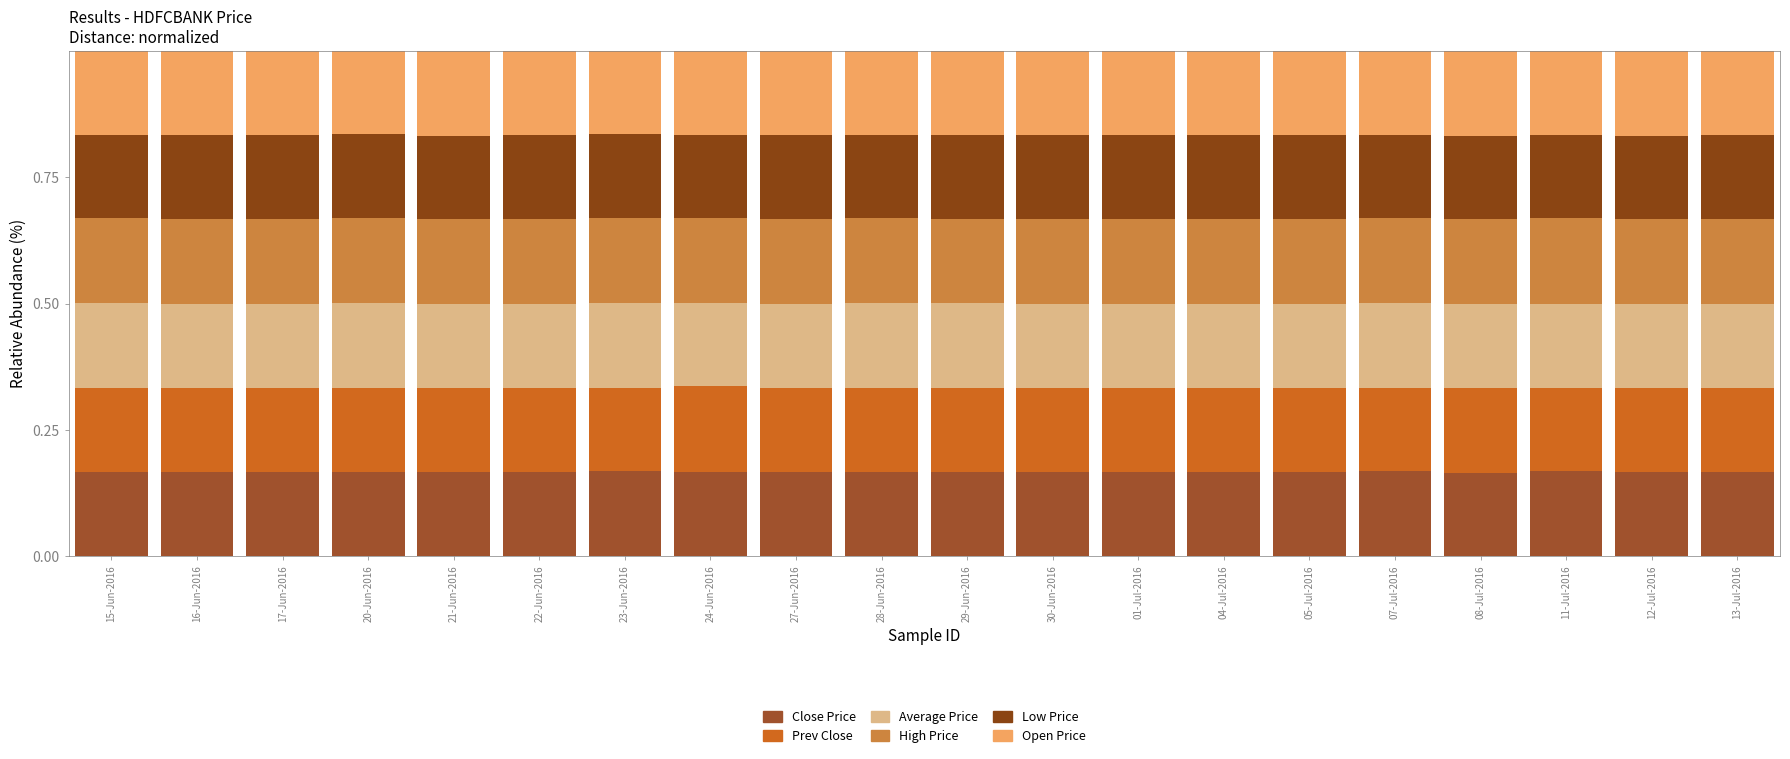

Count the number of categories in the chart.

20